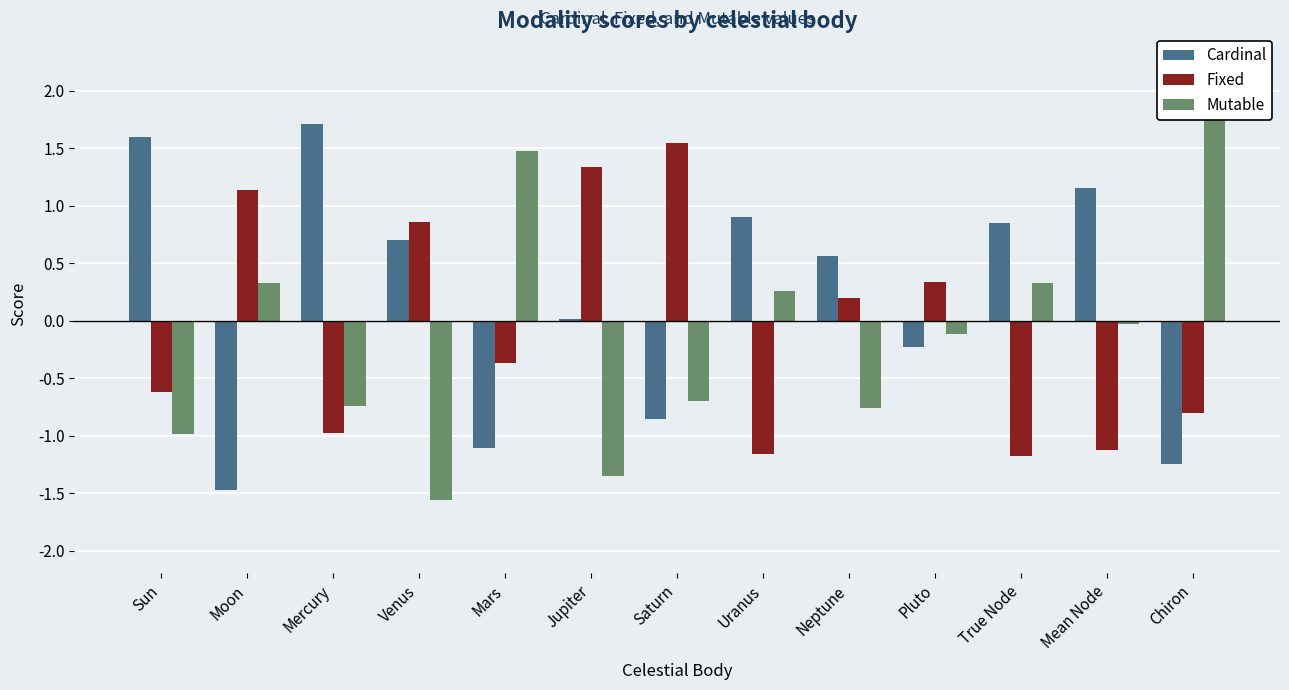

What are all the series names shown in the legend?

Cardinal, Fixed, Mutable